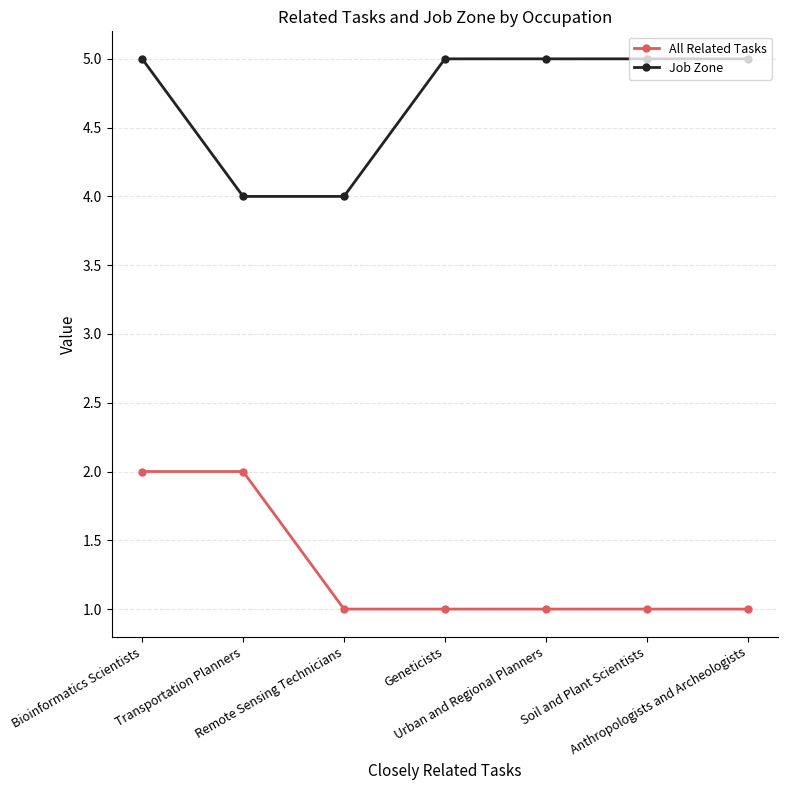

At which category is the sum across all series the highest?

Bioinformatics Scientists